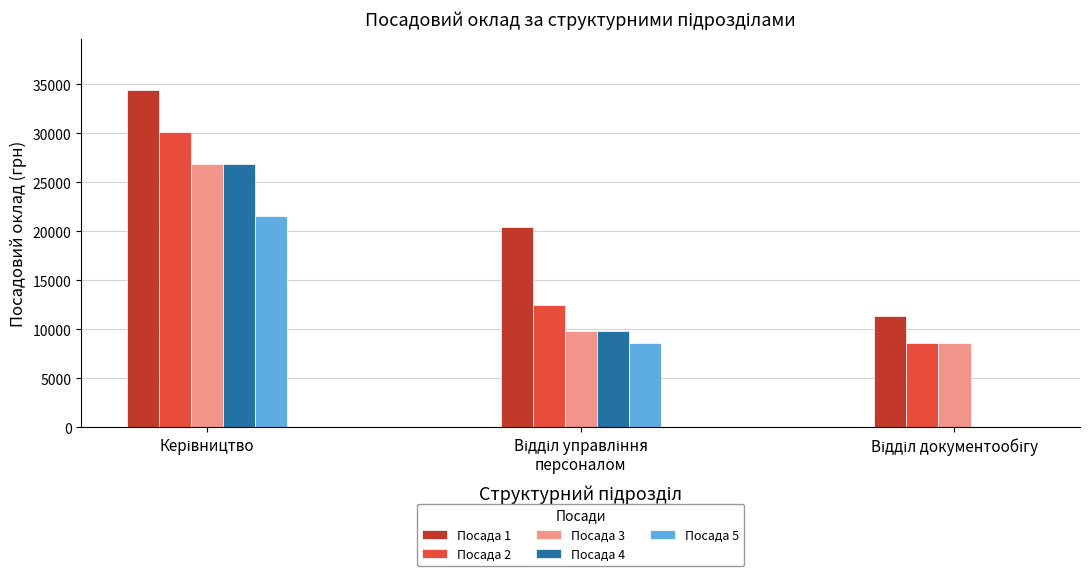

Count the number of data series in this chart.

5